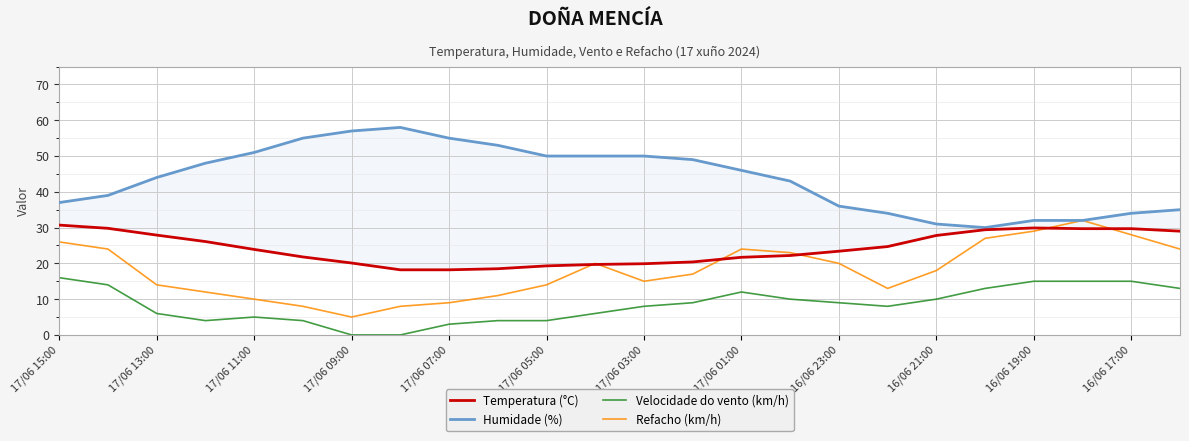

True or false: Velocidade do vento (km/h) and Refacho (km/h) cross at least once.

False